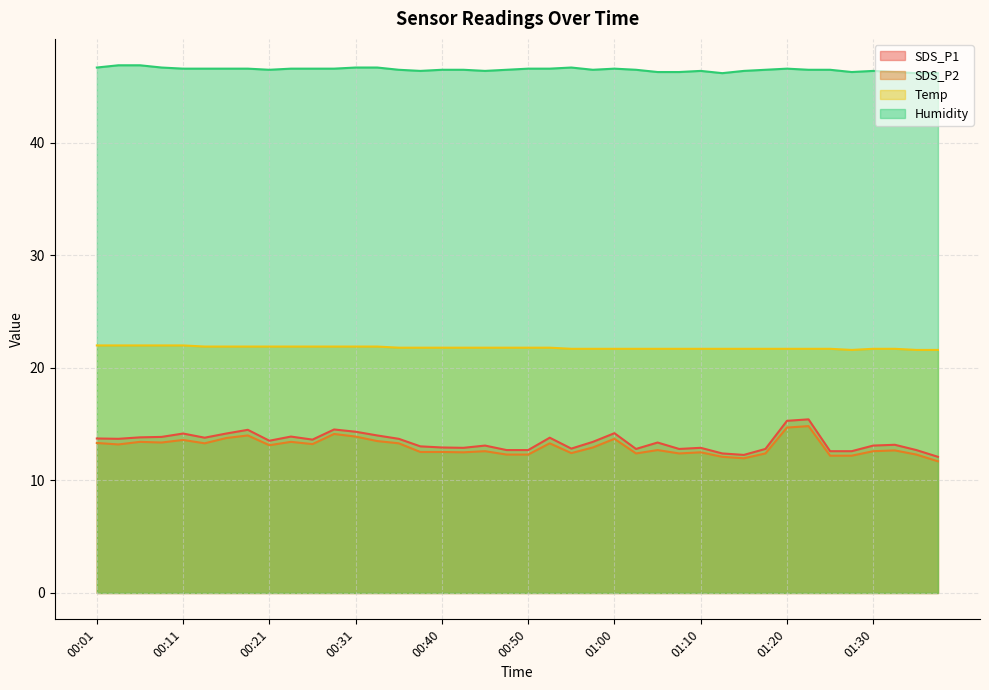

What is the maximum value for SDS_P1?

15.4